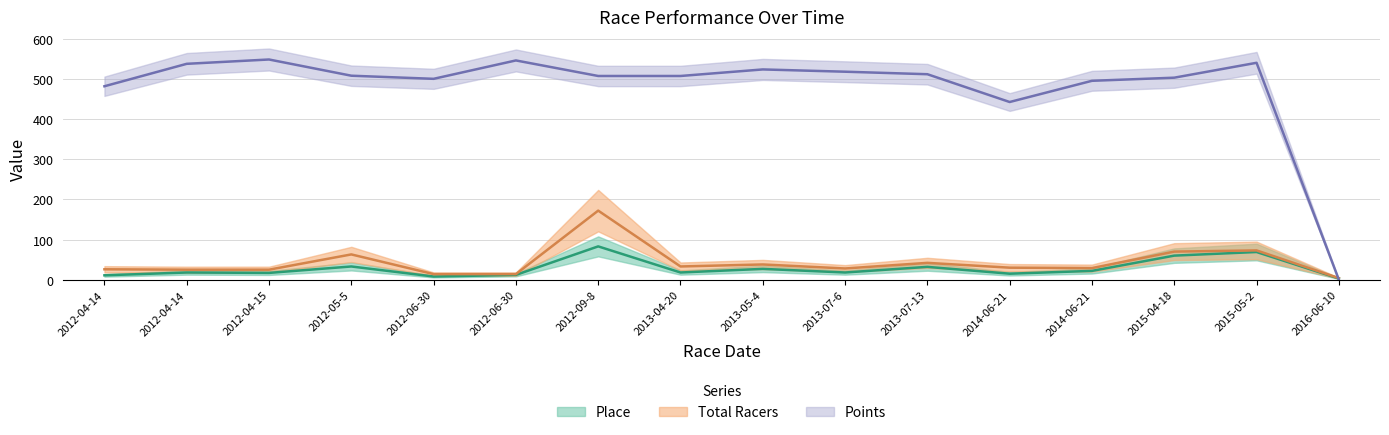

What is the spread (max minus min) of values at 2012-09-8?

424.1